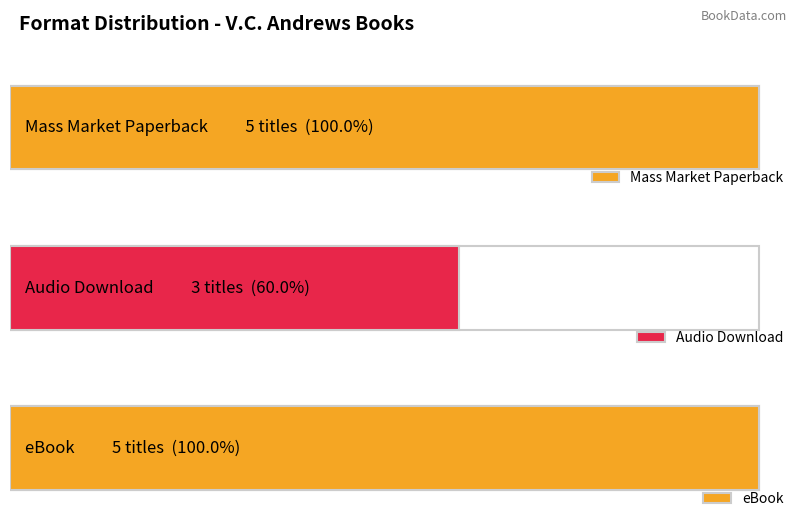

Is it true that eBook equals 2 at Mass Market Paperback?

False